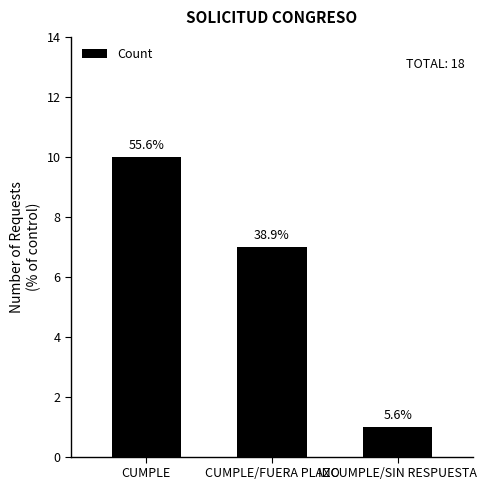

Reading right to left, what are all the values shown in this chart?

1	7	10